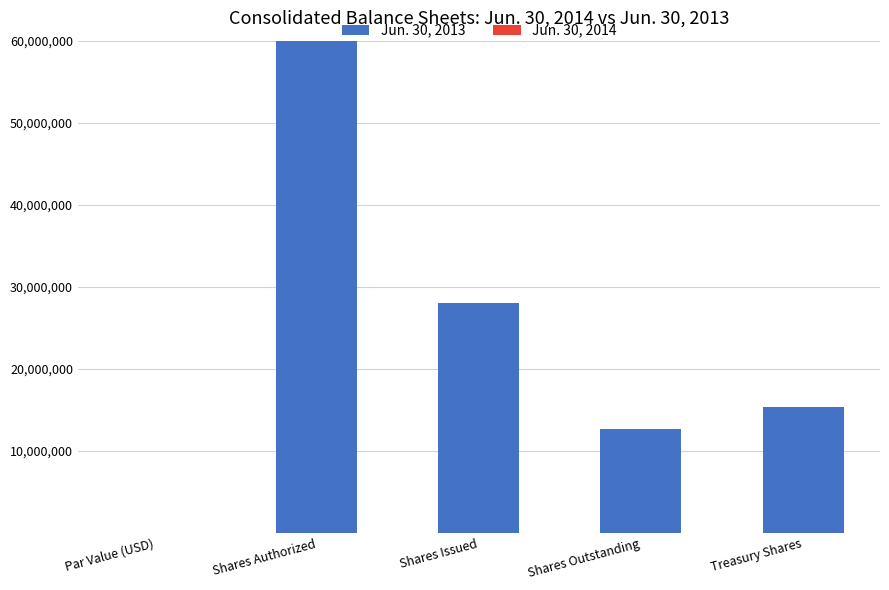

At which category is the sum across all series the highest?

Shares Authorized